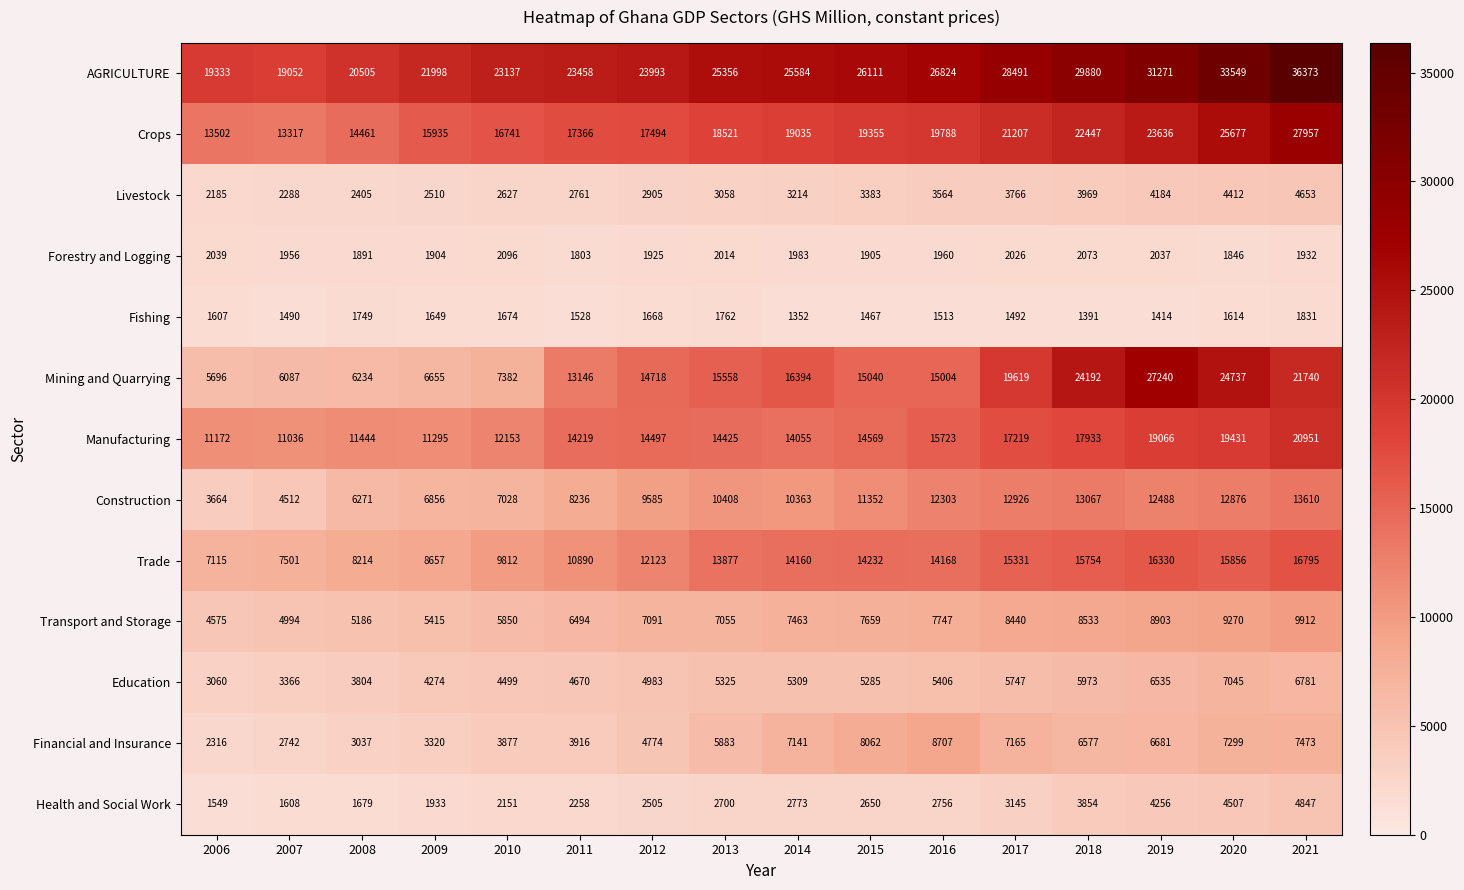

How many distinct data groups are displayed?

13